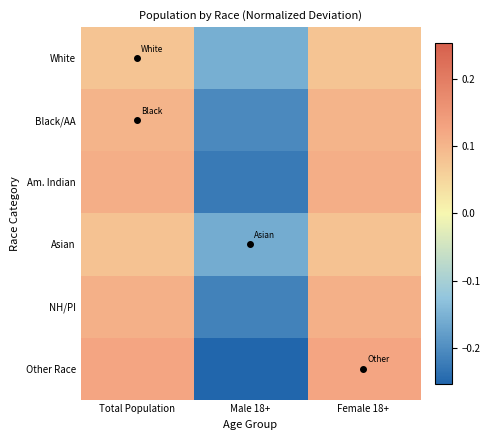

Reading left to right, list all the values displayed in this chart.

White: Total Population=0.1	Male 18+=-0.2	Female 18+=0.1
Black/AA: Total Population=0.1	Male 18+=-0.2	Female 18+=0.1
Am. Indian: Total Population=0.1	Male 18+=-0.2	Female 18+=0.1
Asian: Total Population=0.1	Male 18+=-0.2	Female 18+=0.1
NH/PI: Total Population=0.1	Male 18+=-0.2	Female 18+=0.1
Other Race: Total Population=0.1	Male 18+=-0.3	Female 18+=0.1